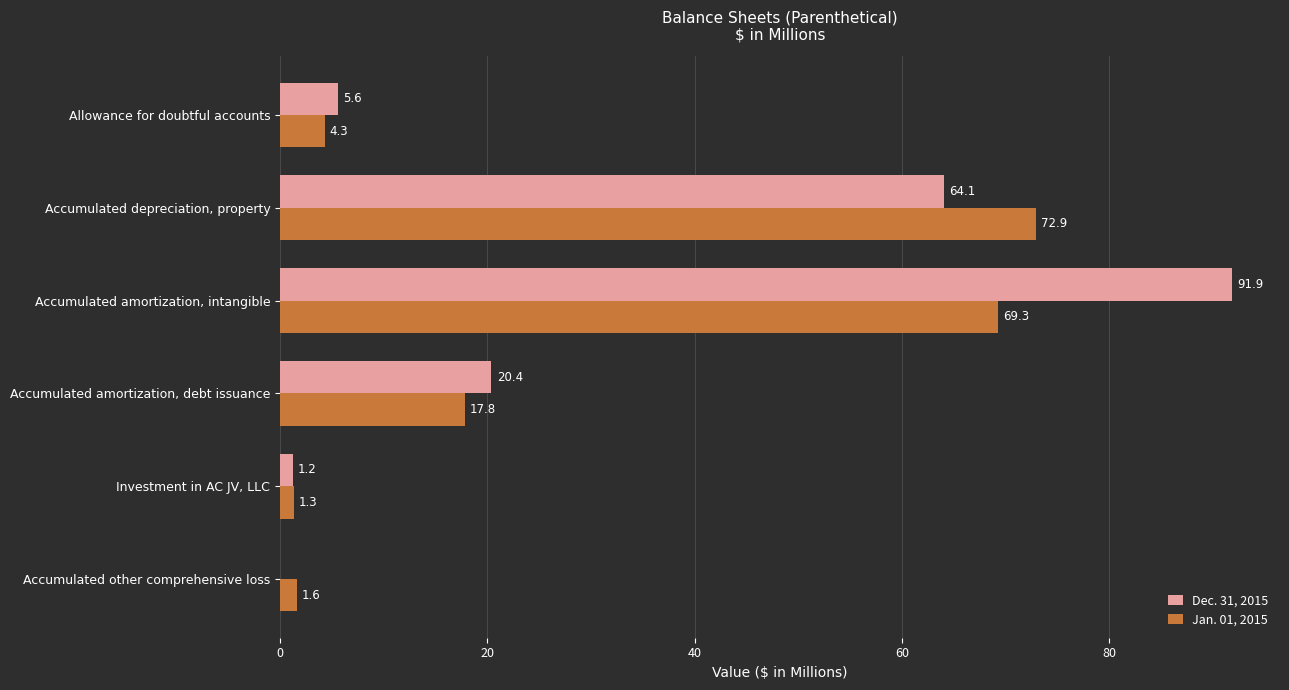

Read the Jan. 01, 2015 value at Allowance for doubtful accounts.

4.3